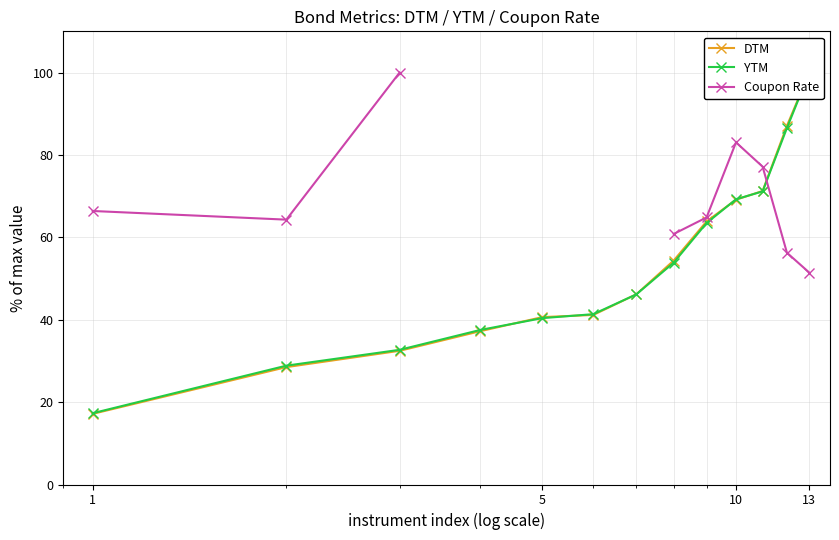

What is the average value of the DTM series?

53.0